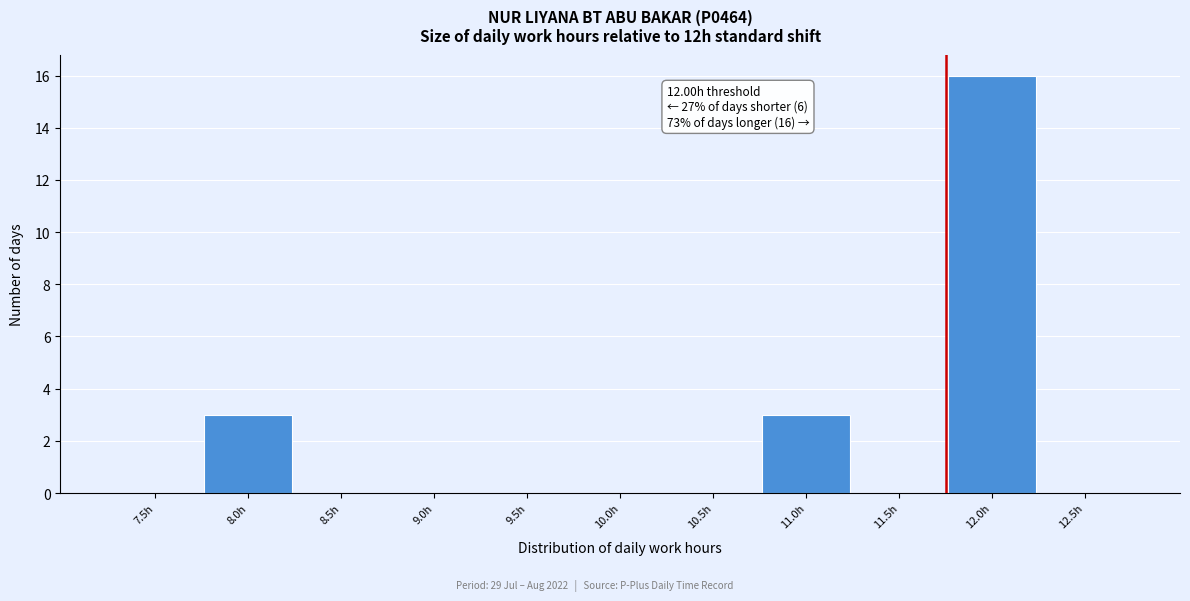

Reading left to right, what are all the values shown in this chart?

7.5h=0	8.0h=3	8.5h=0	9.0h=0	9.5h=0	10.0h=0	10.5h=0	11.0h=3	11.5h=0	12.0h=16	12.5h=0